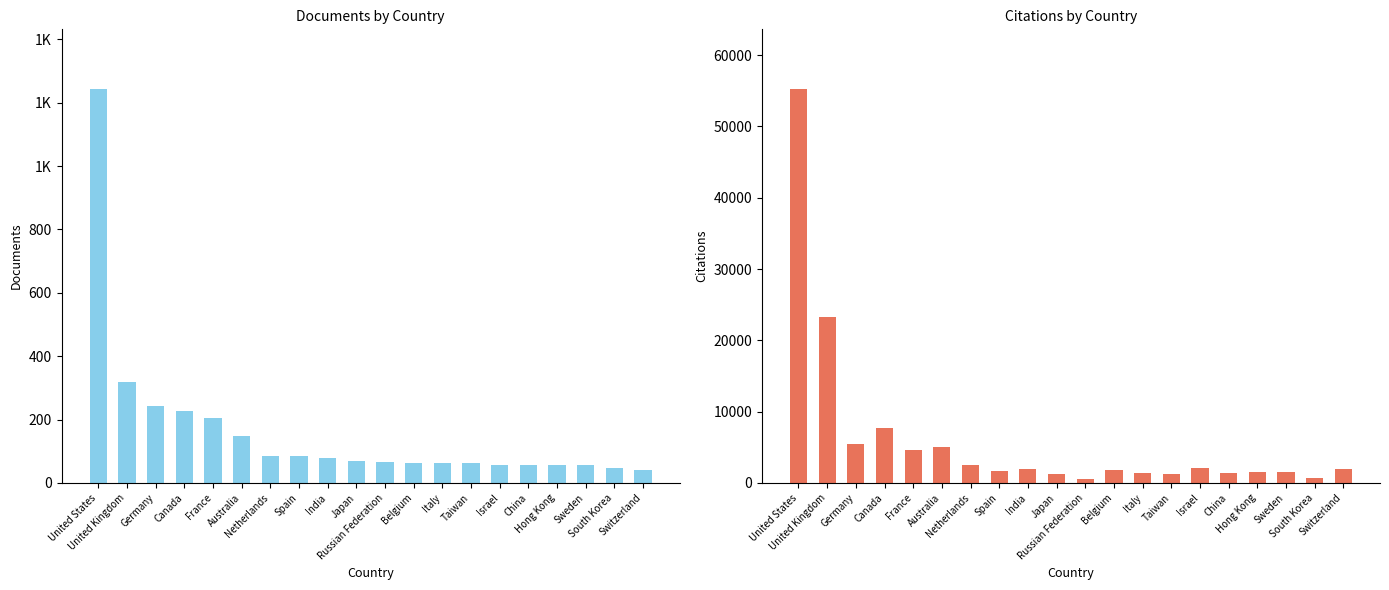

What is the maximum value for Citations?

55323